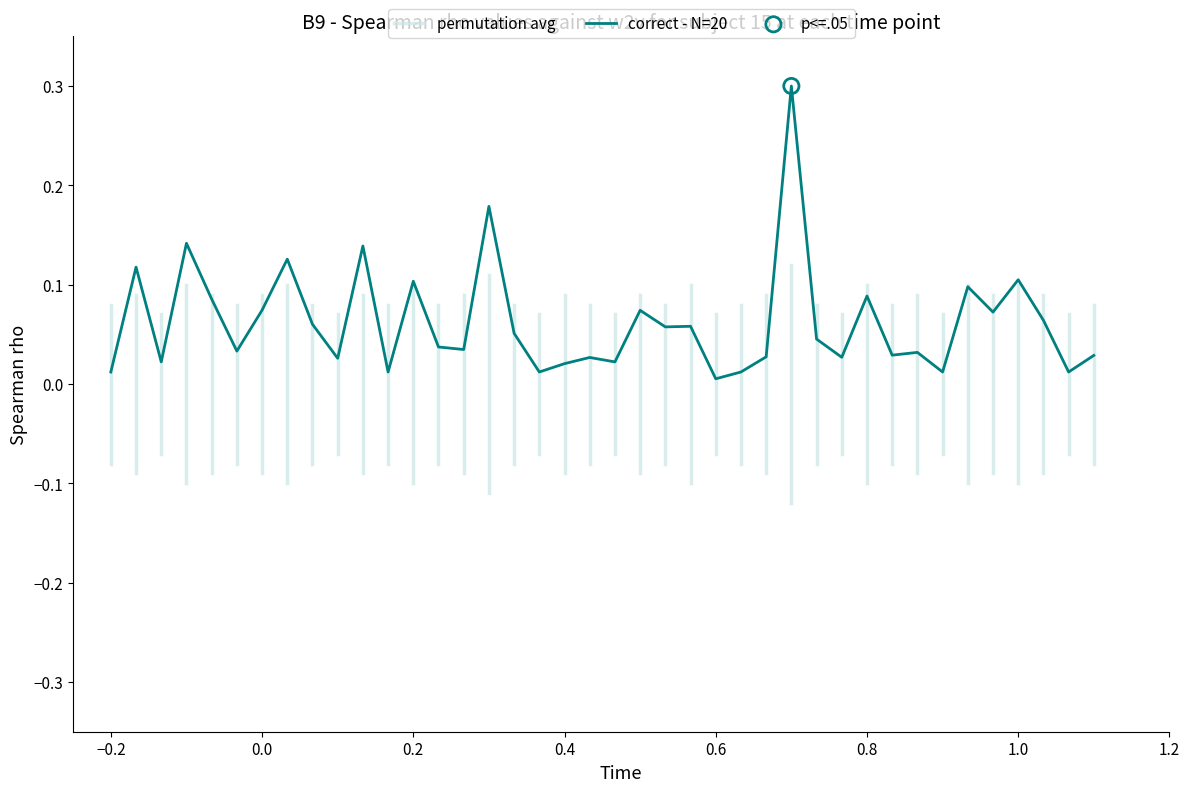

Between 114382 and 108281, which is larger?

114382